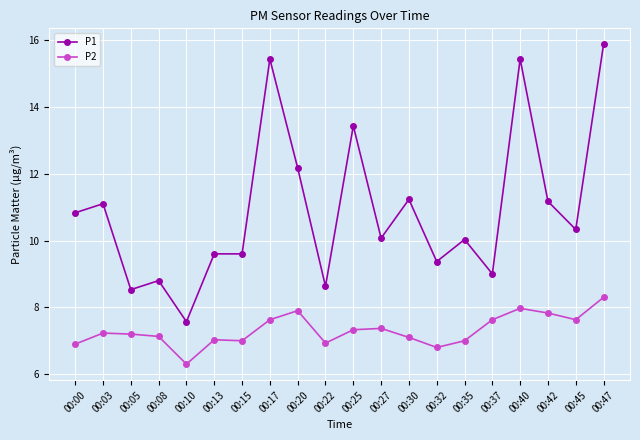

What are all the series names shown in the legend?

P1, P2